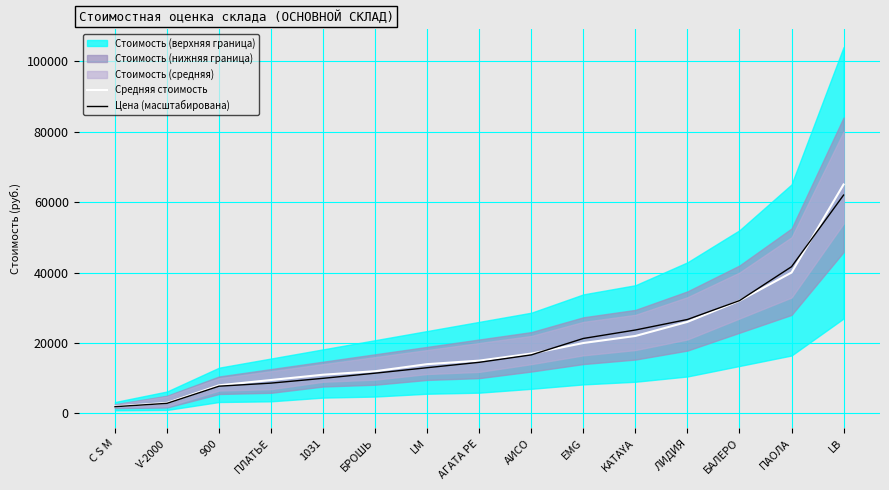

At which category is the sum across all series the highest?

LB